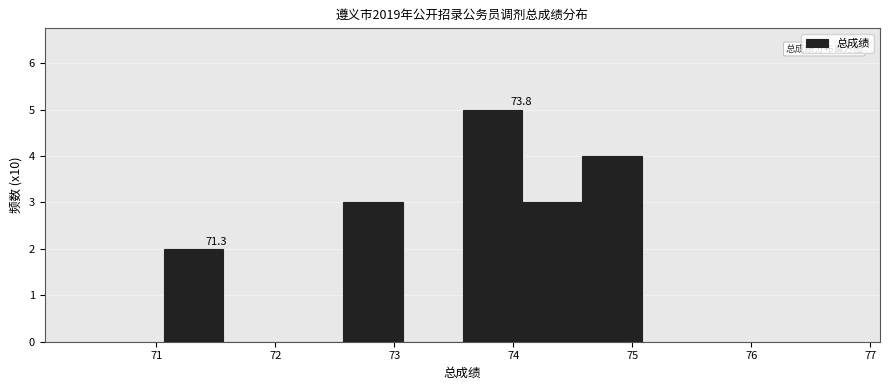

Which range on the x-axis has the tallest bar?

73.6 to 74.1